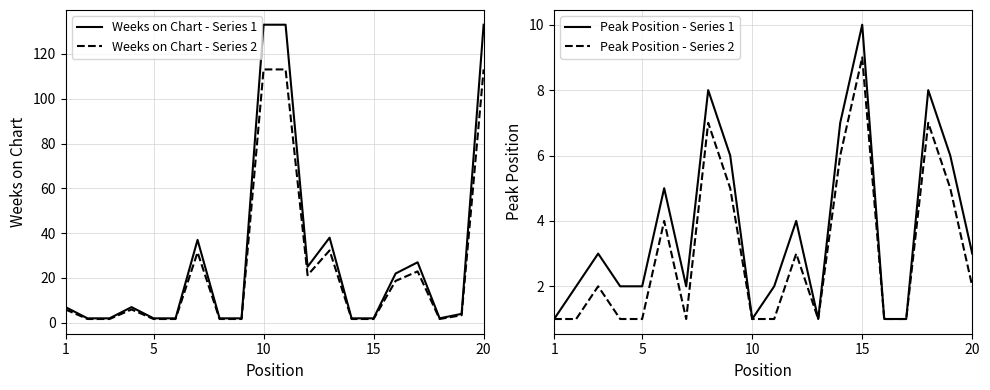

True or false: Peak Position - Series 1 and Peak Position - Series 2 cross at least once.

False